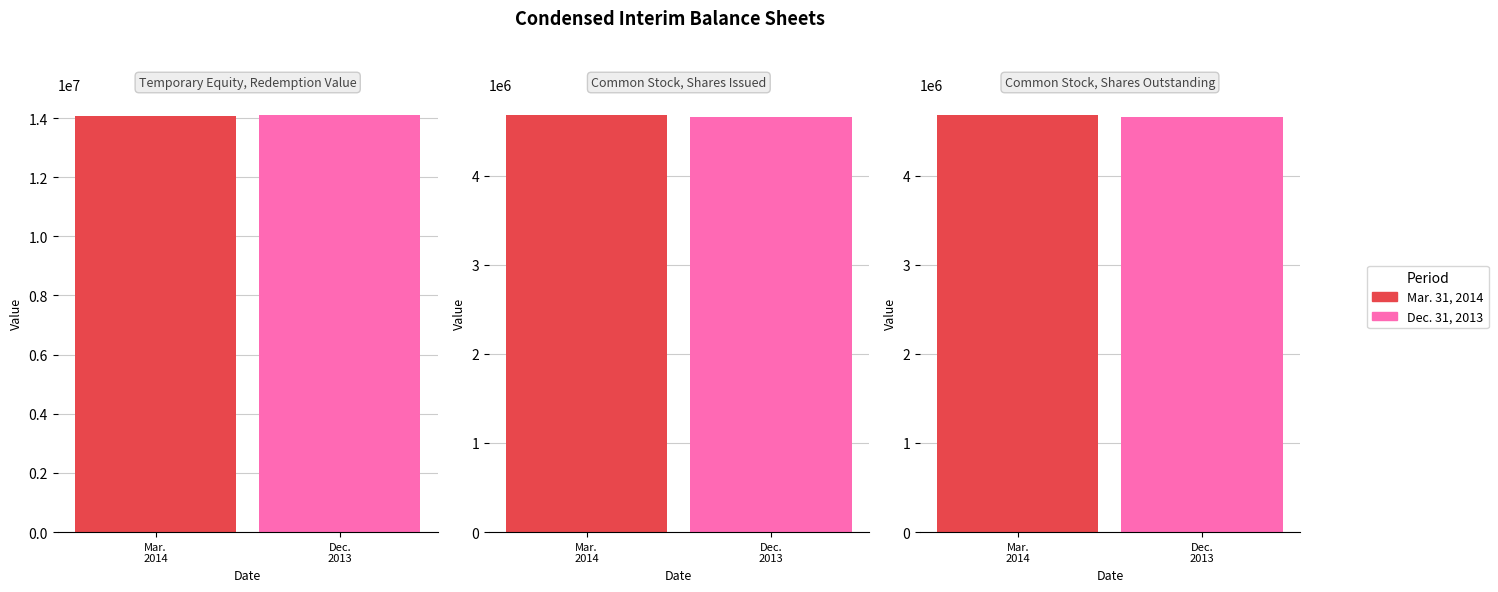

List the series in order of their peak value, lowest first.

Mar. 31, 2014, Dec. 31, 2013